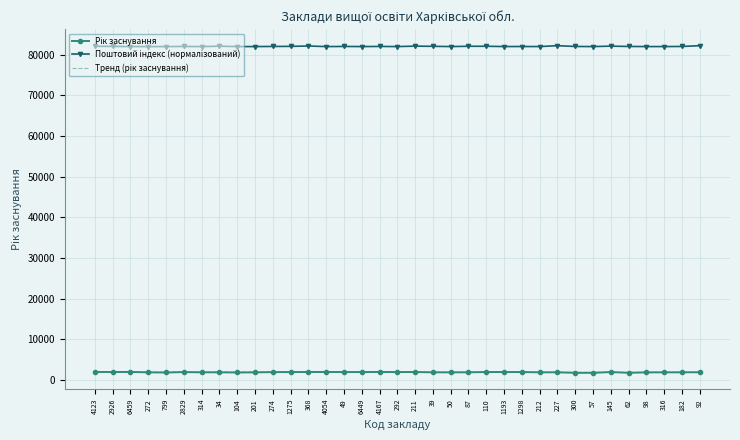

What is the spread (max minus min) of values at 1298?

80105.7